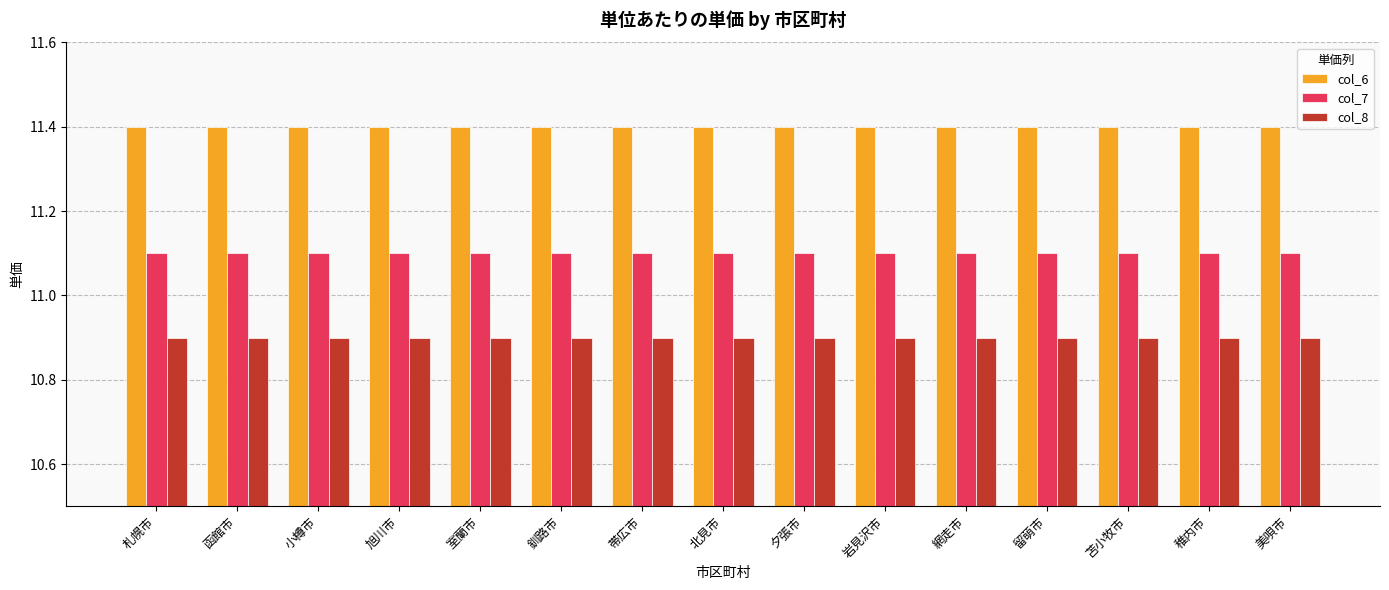

Are the bars grouped side by side (vs. stacked)?

Yes